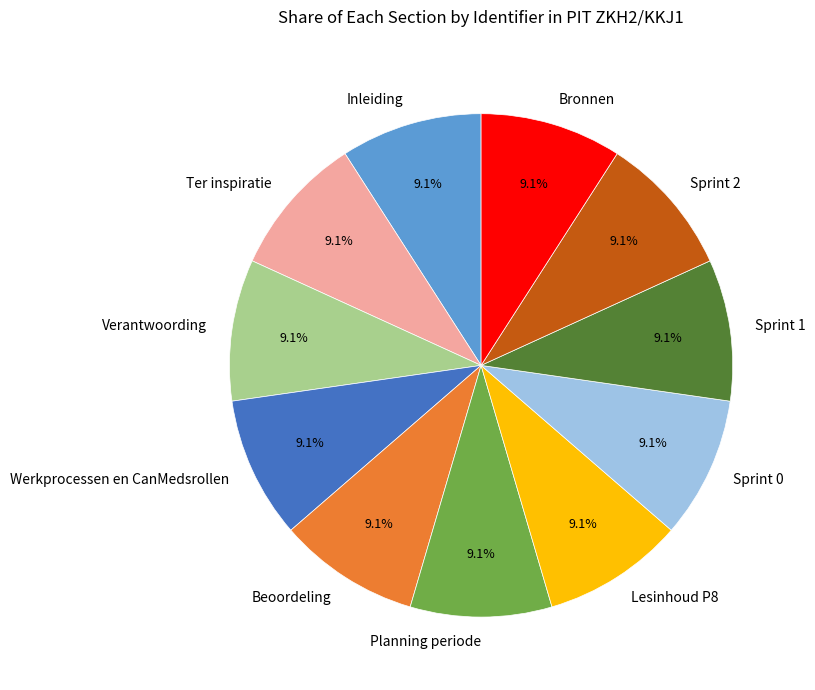

How many segments does this pie chart have?

11